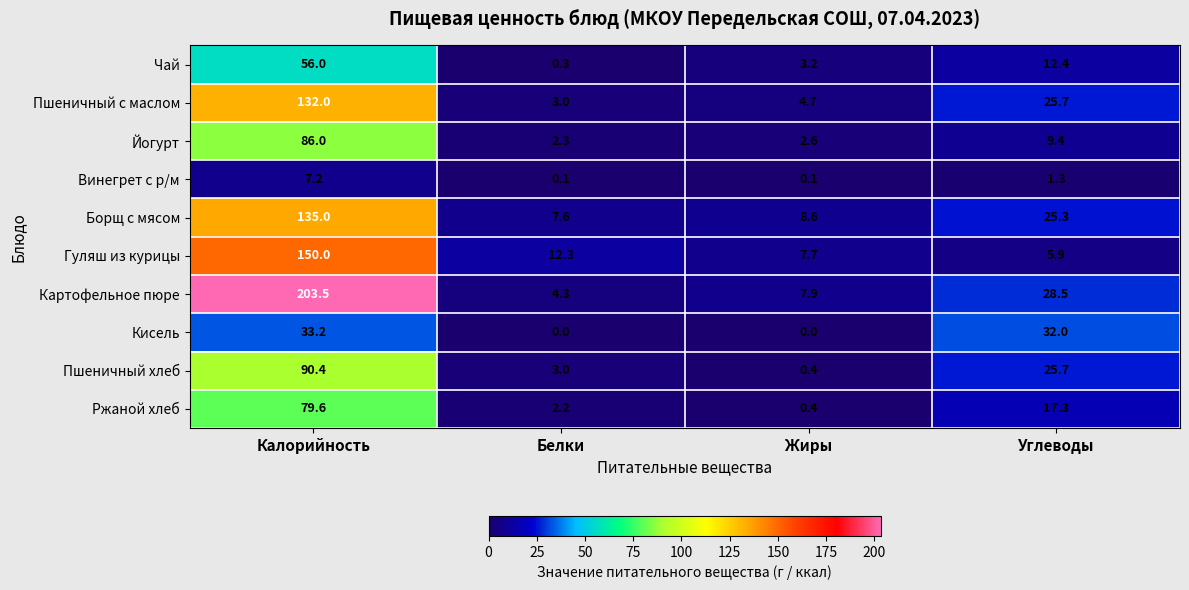

At how many categories does at least one series exceed 12?

3